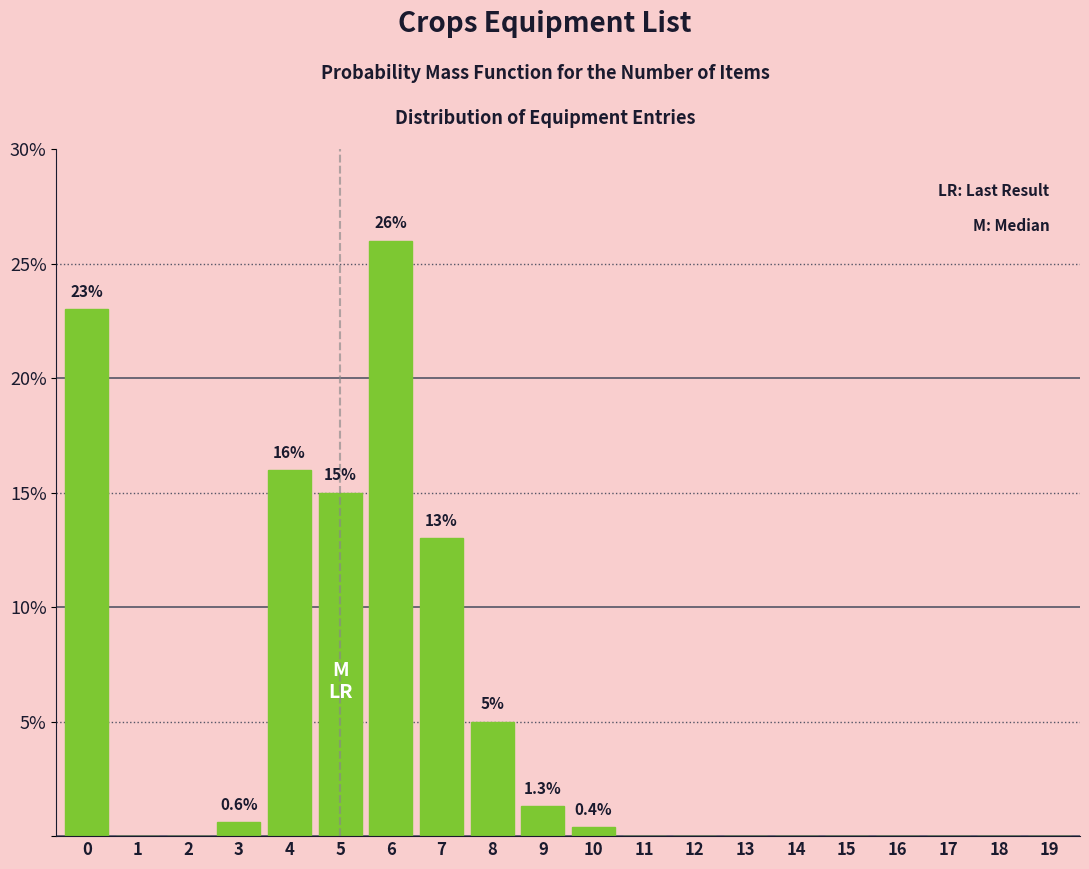

Reading right to left, list all the values displayed in this chart.

19=0.0	18=0.0	17=0.0	16=0.0	15=0.0	14=0.0	13=0.0	12=0.0	11=0.0	10=0.4	9=1.3	8=5.0	7=13.0	6=26.0	5=15.0	4=16.0	3=0.6	2=0.0	1=0.0	0=23.0